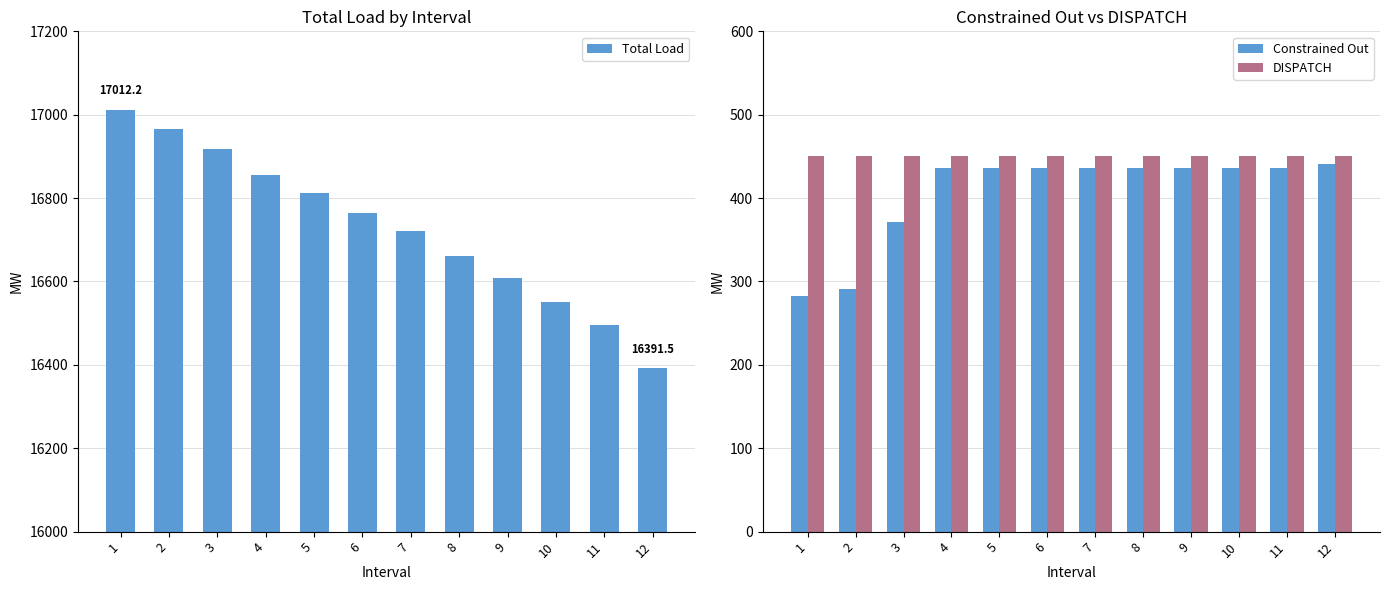

What is the difference between the Total Load values at 5 and 11?

316.4